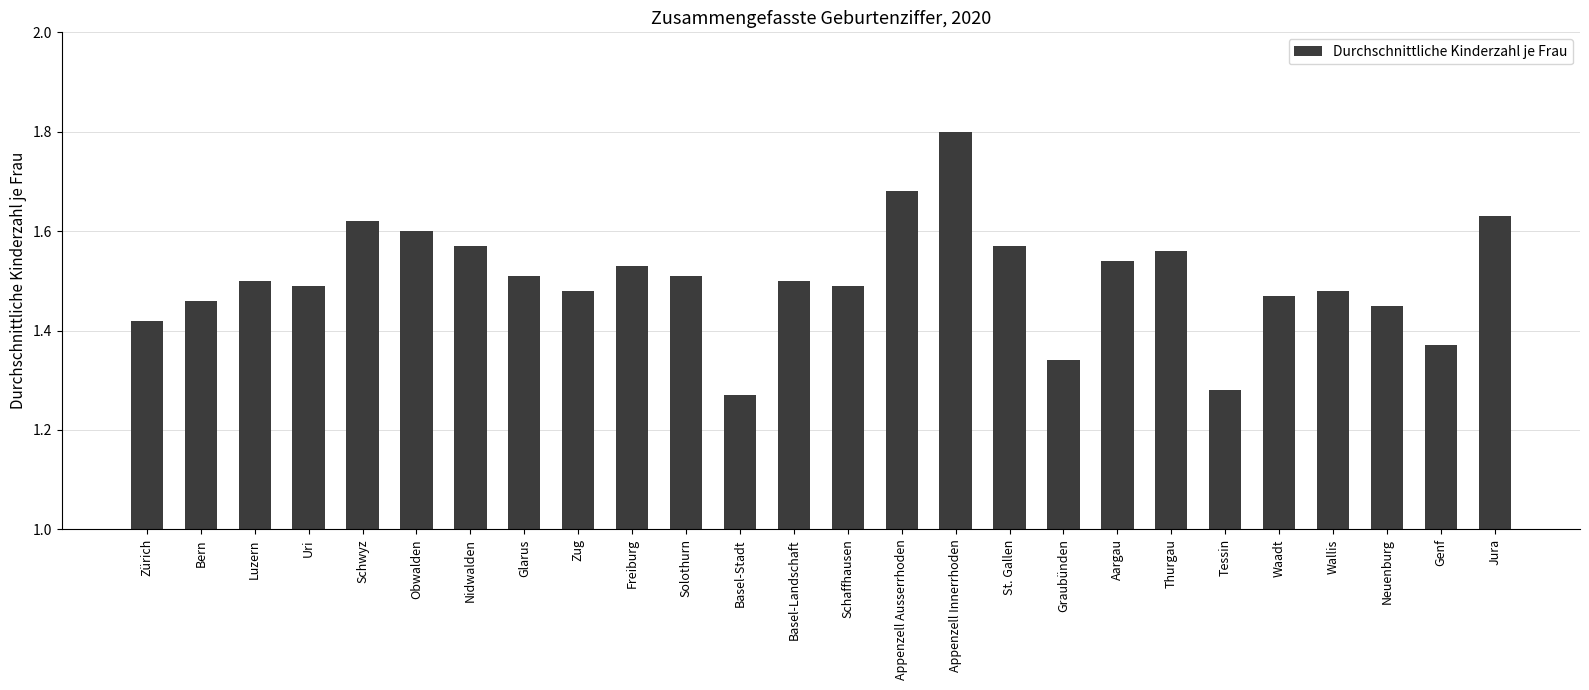

What is the difference between the maximum and minimum values?

0.5